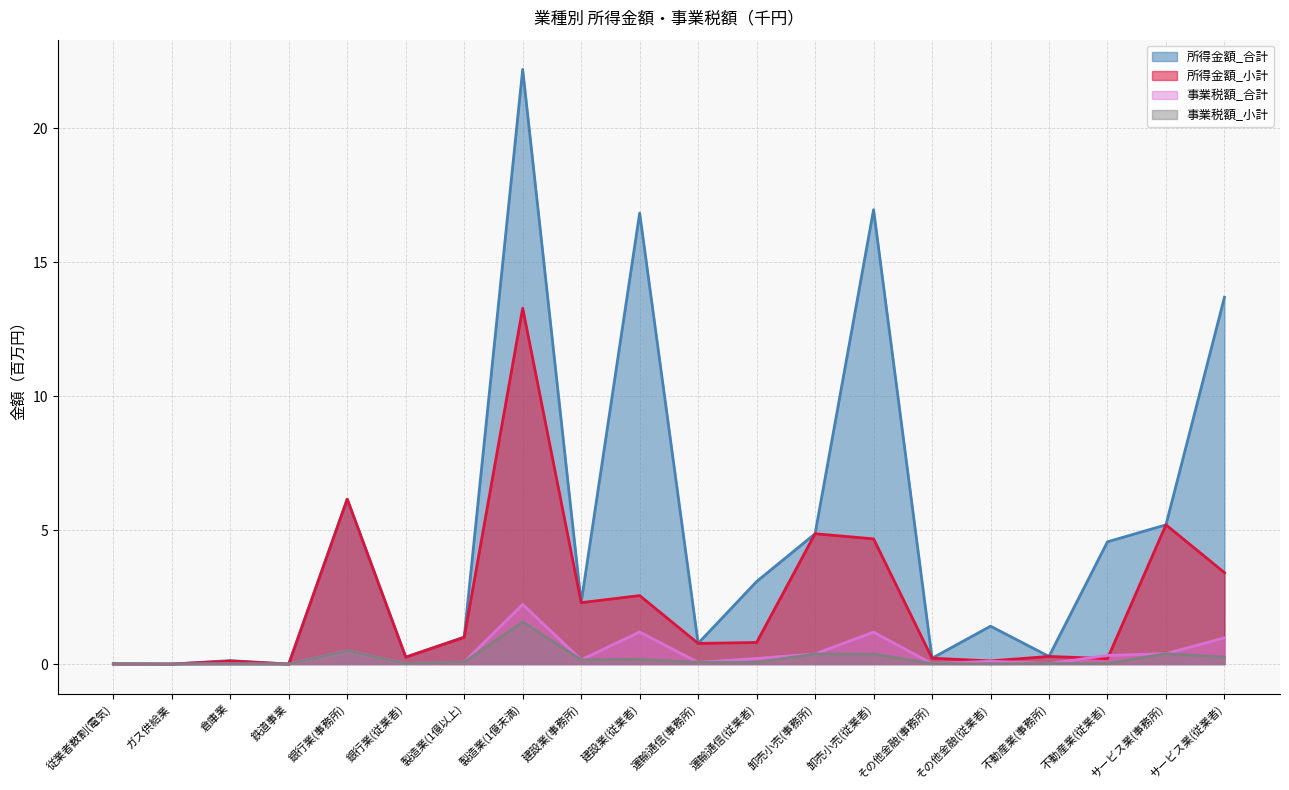

The value of 所得金額_小計 at サービス業(従業者) is 3.4. True or false?

True